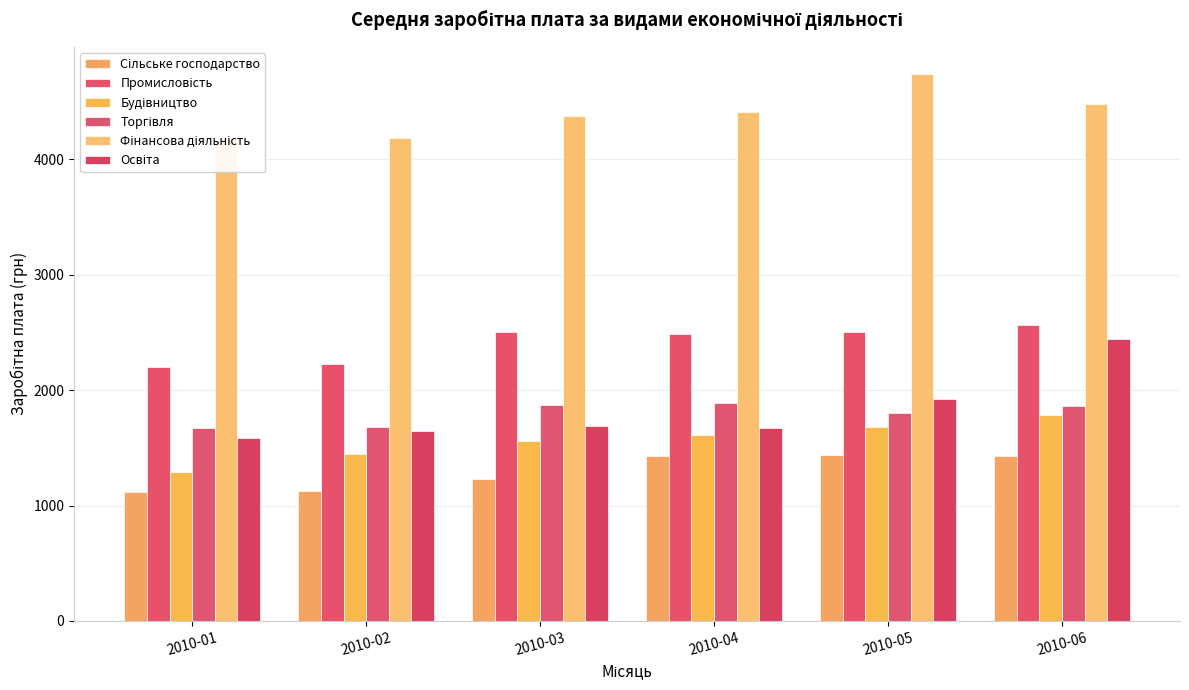

Does the chart contain stacked bars?

No